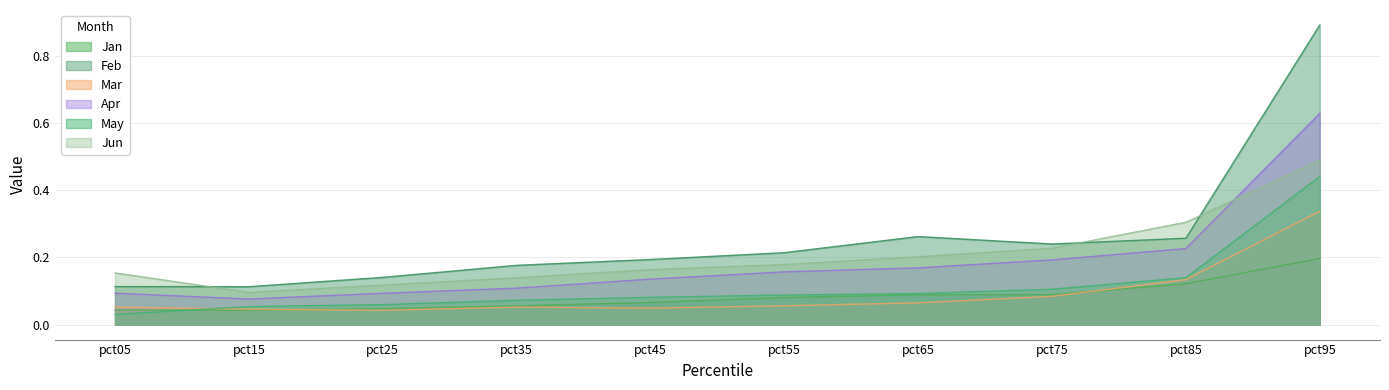

At pct05, list the series in order from largest to smallest.

Jun, Feb, Apr, Mar, Jan, May